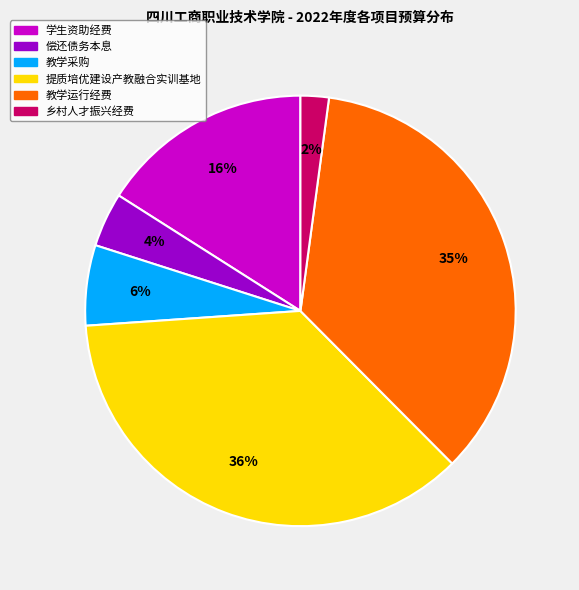

Which category has the smallest portion of the pie?

乡村人才振兴经费